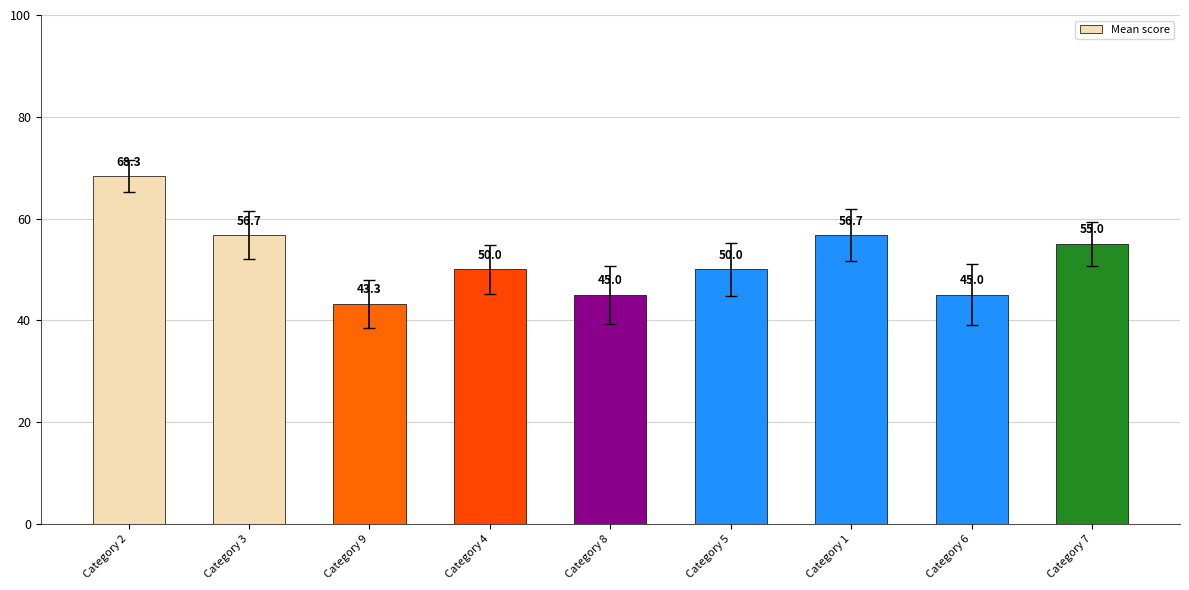

What position from the left is Category 4?

4